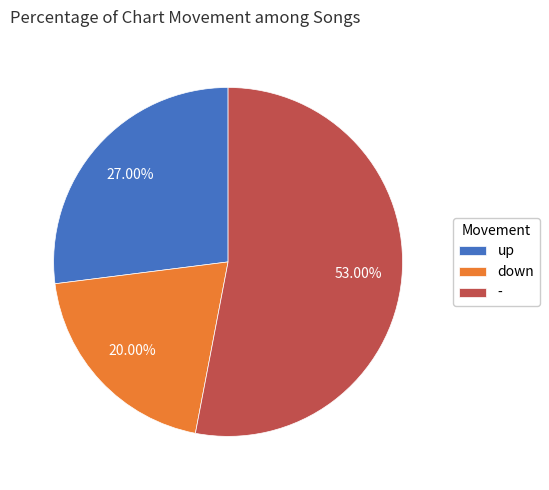

What is the ratio of the value at - to the value at up?

2.0